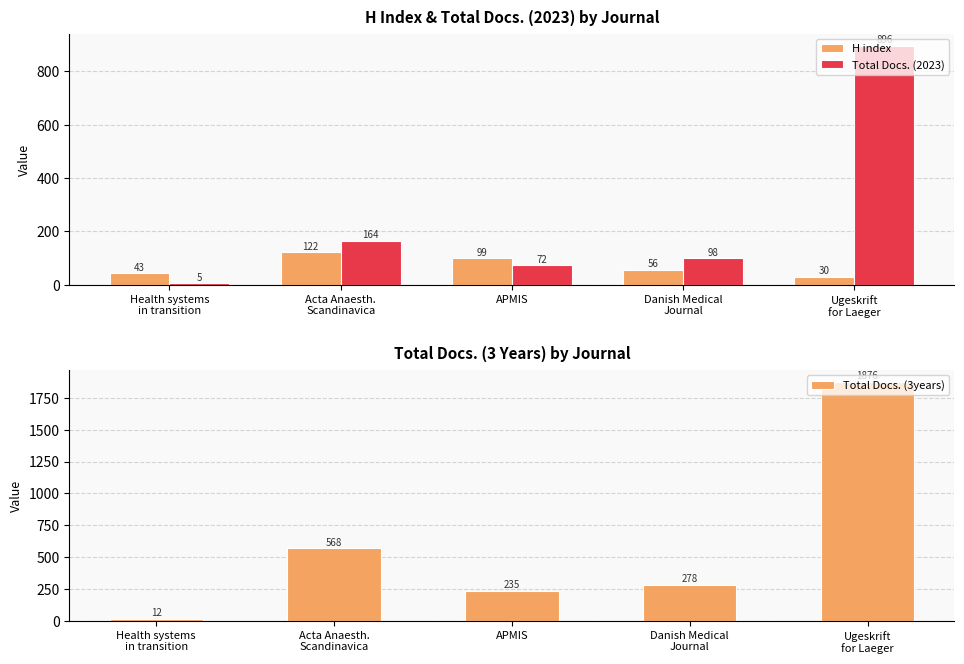

List the series in order of their peak value, highest first.

Total Docs. (3years), Total Docs. (2023), H index